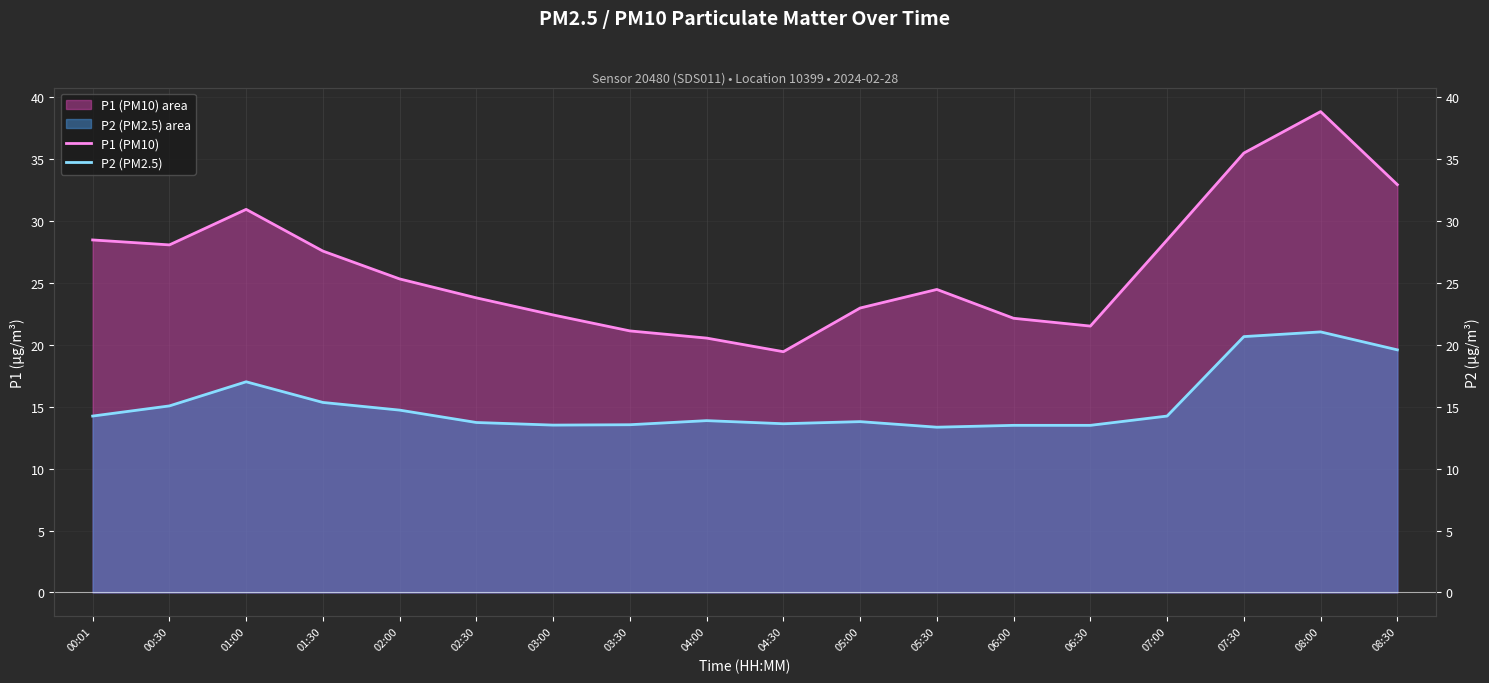

How many lines are shown in the chart?

2